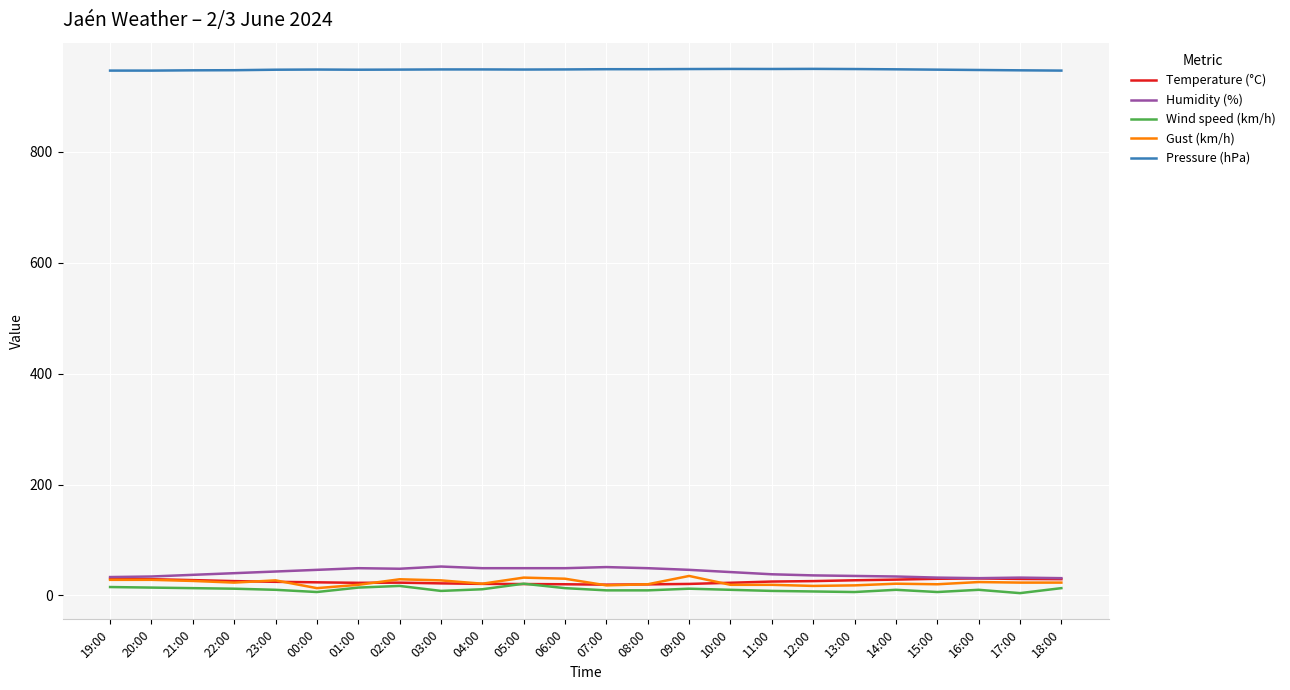

The Wind speed (km/h) series shows 12.0 at 22:00. True or false?

True